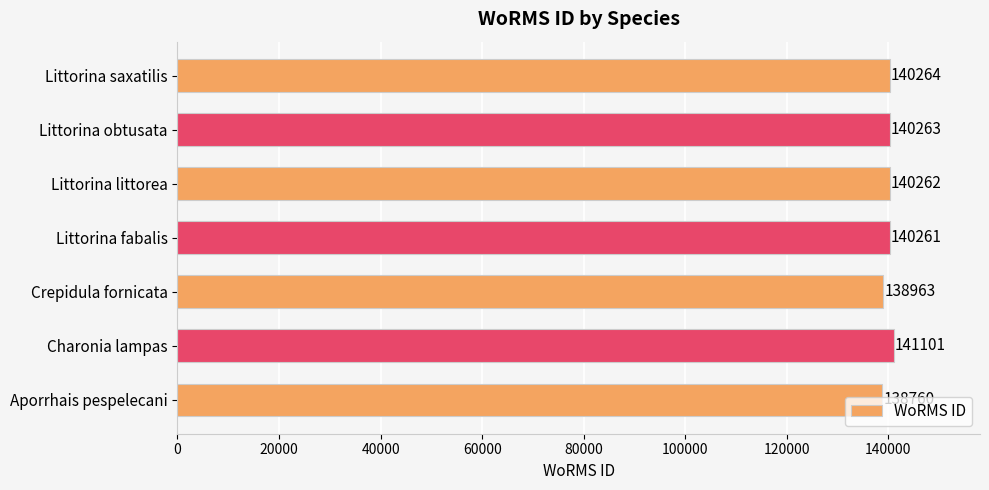

How many values are below 140262?

3